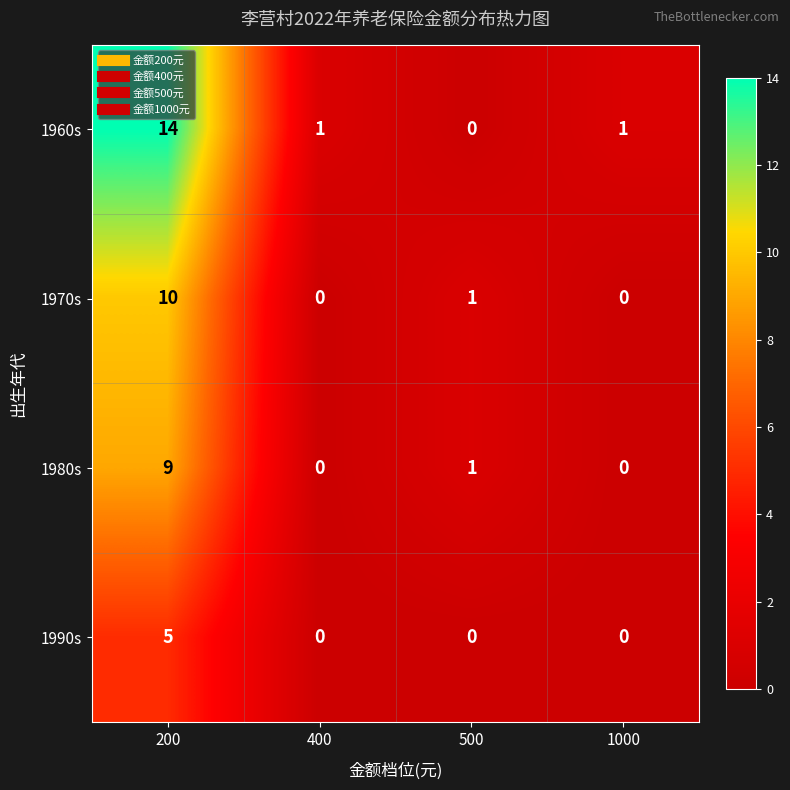

At 200, list the series in order from largest to smallest.

1960s, 1970s, 1980s, 1990s